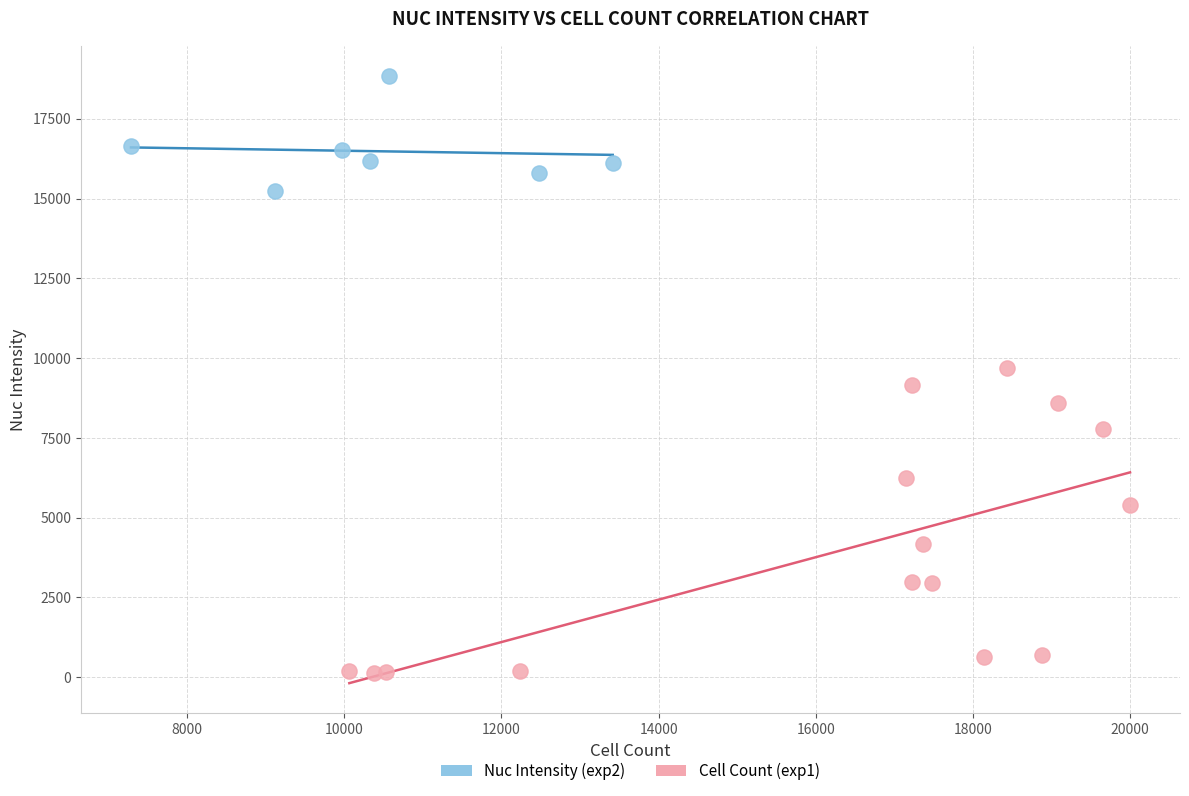

Which series contains the highest Y value?

Nuc Intensity (exp2)